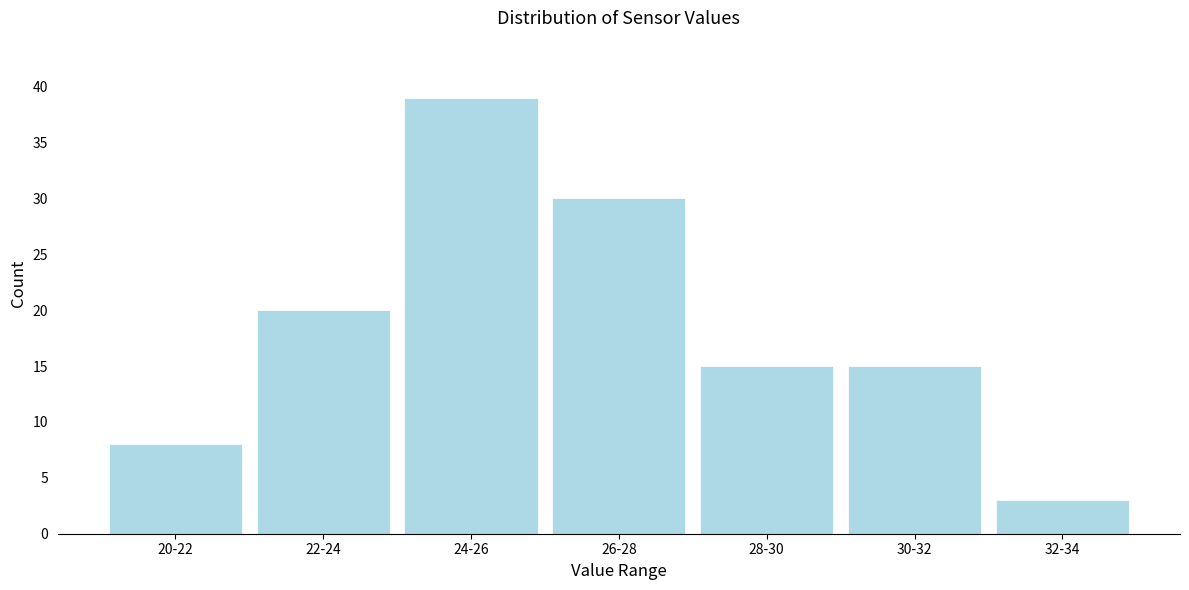

Reading left to right, what are all the values shown in this chart?

20-22=8	22-24=20	24-26=39	26-28=30	28-30=15	30-32=15	32-34=3